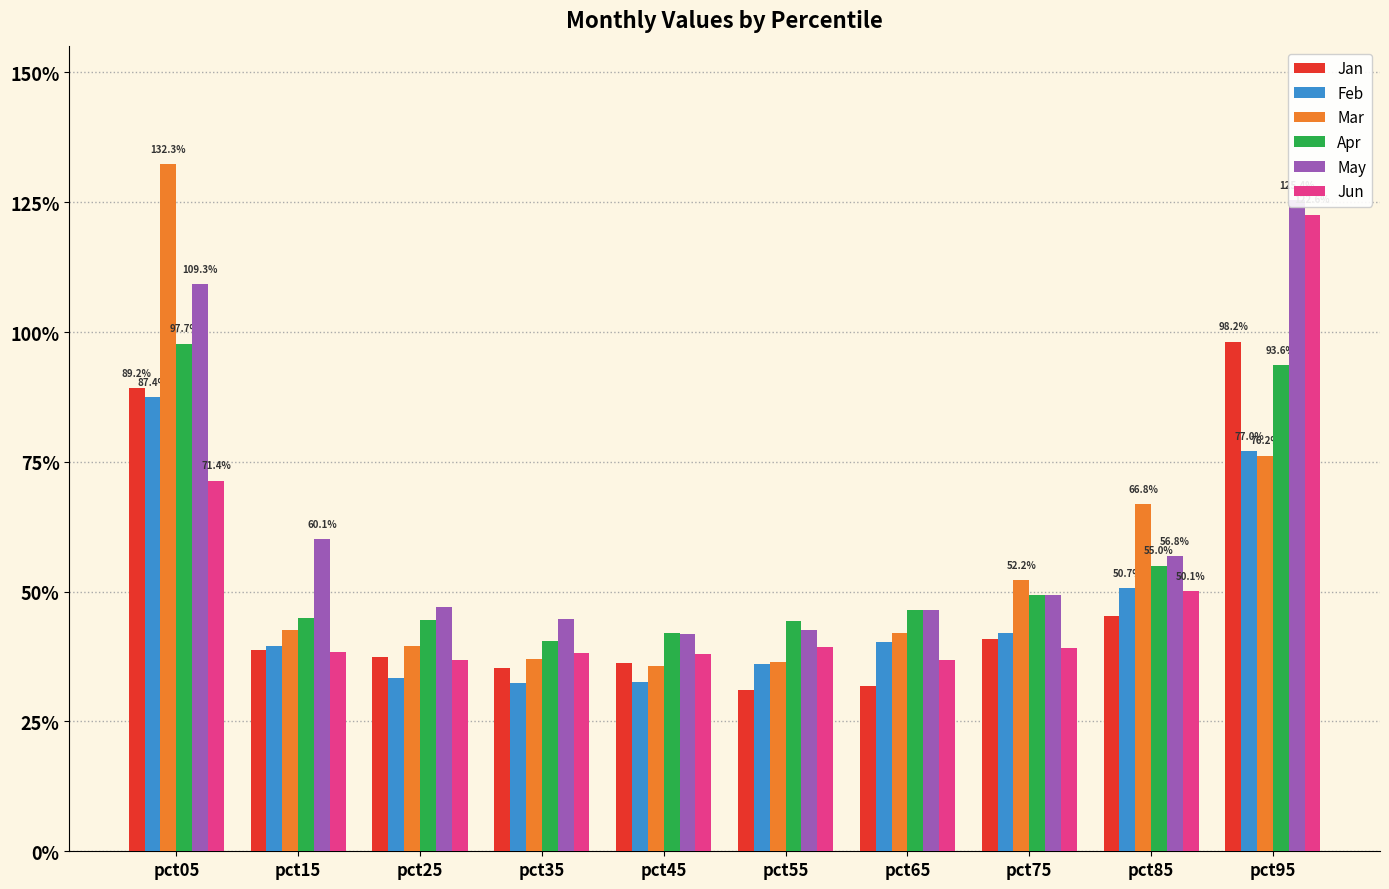

The value of Apr at pct75 is 0.1. True or false?

False